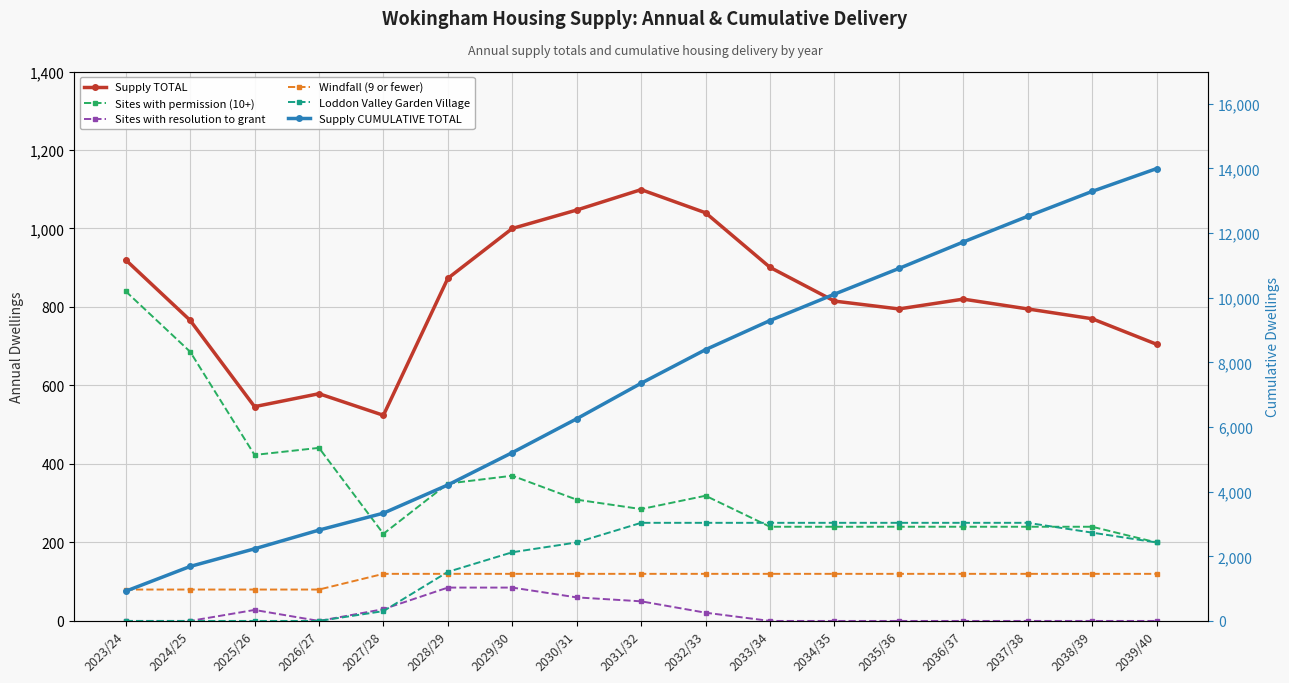

True or false: Windfall (9 or fewer) has more than 2 points higher than both neighbors.

False